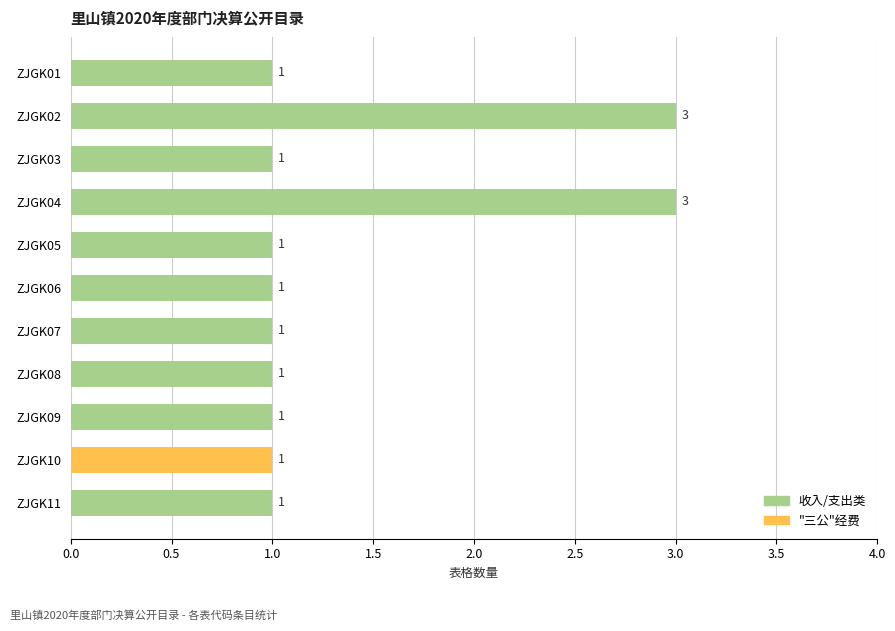

What is the maximum value shown in the chart?

3